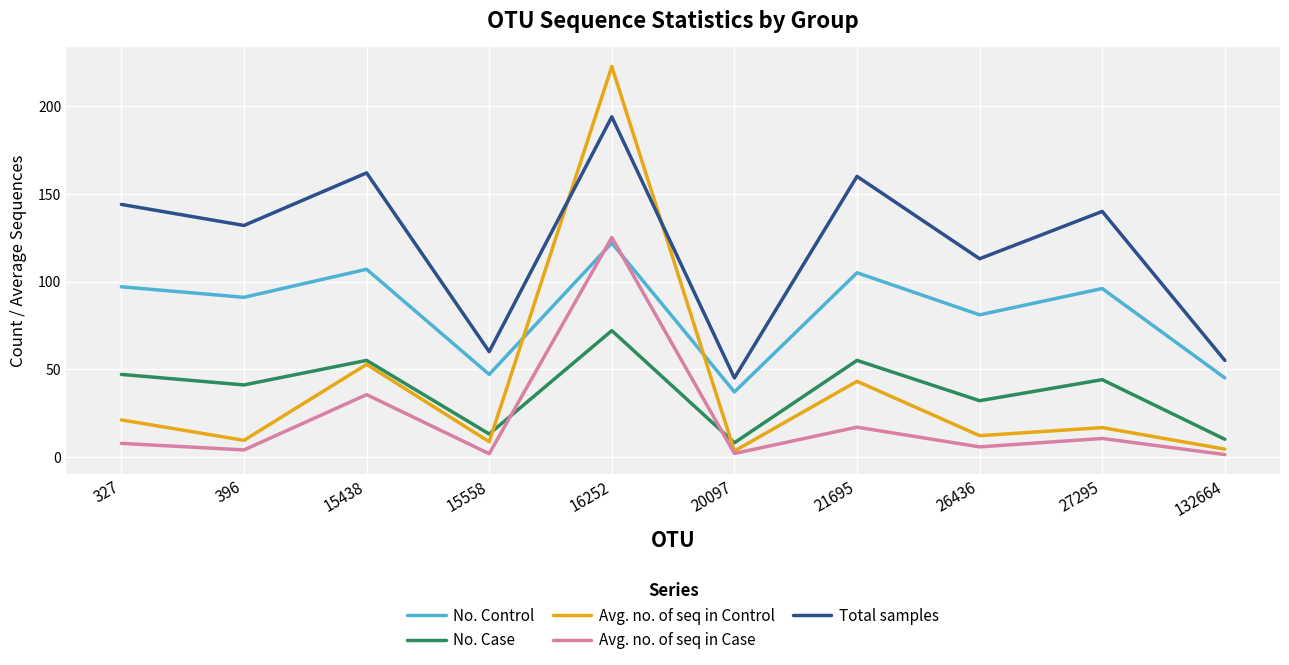

At which category is the sum across all series the highest?

16252